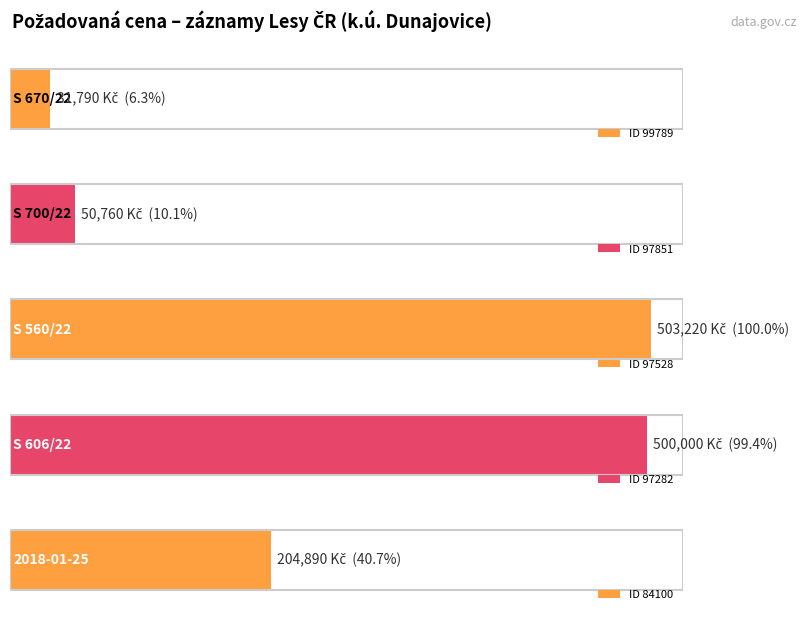

Rank the categories by value from lowest to highest.

S 670/22, S 700/22, 2018-01-25, S 606/22, S 560/22